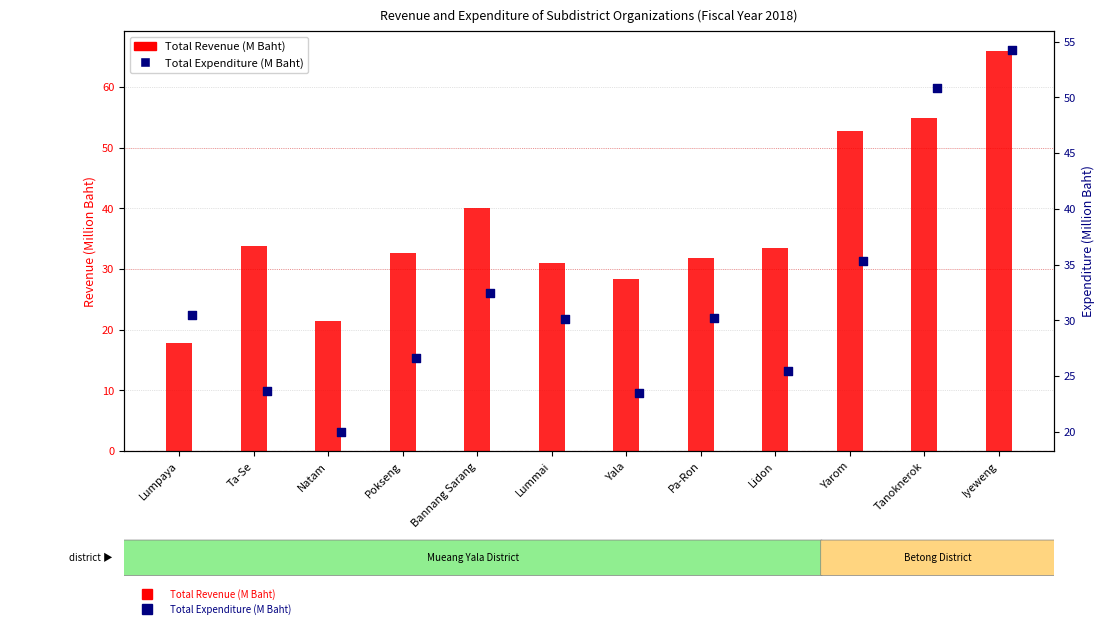

At which category is the sum across all series the highest?

Iyeweng